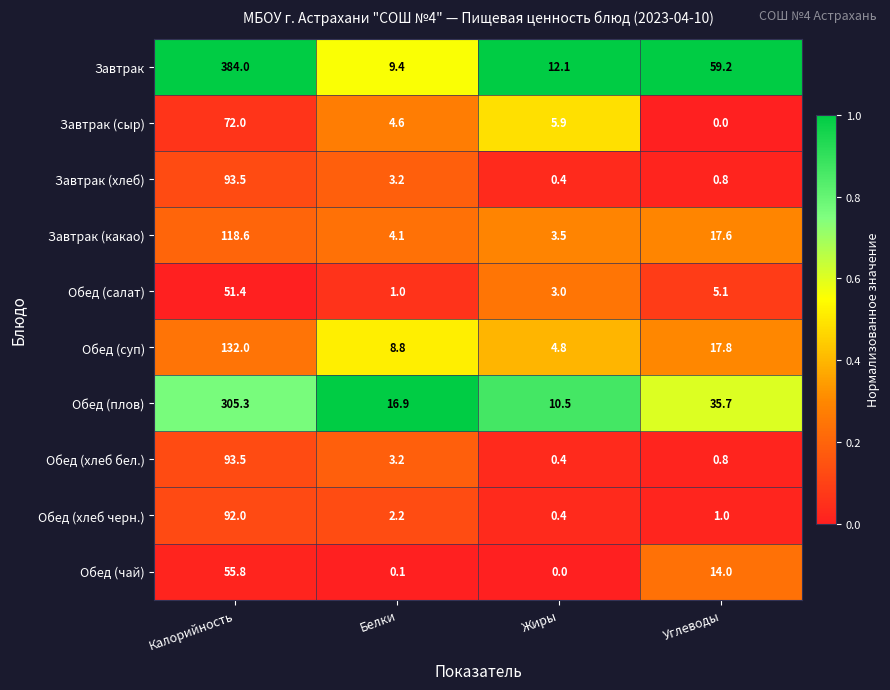

True or false: Завтрак (сыр) has a value of 0.0 at Углеводы.

True